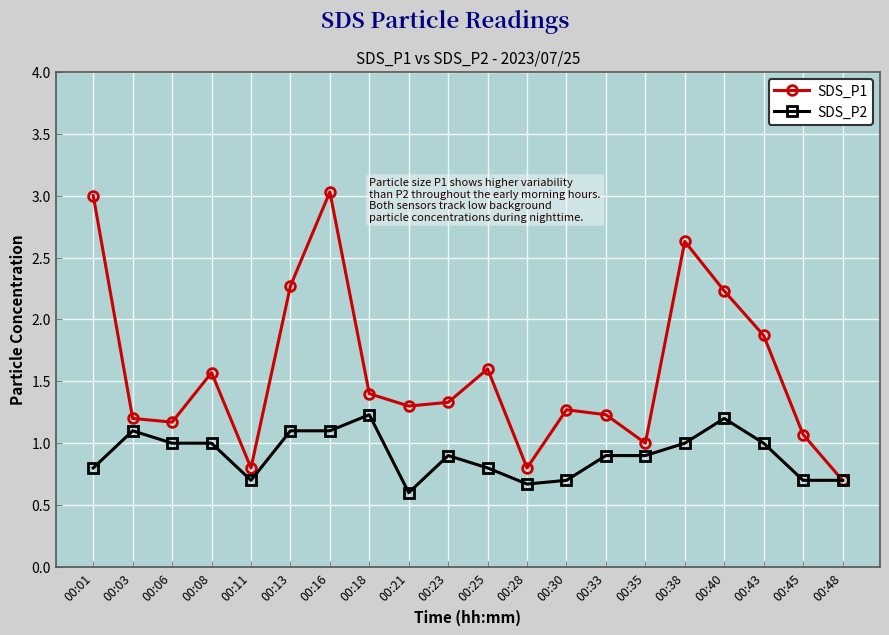

How many lines are shown in the chart?

2